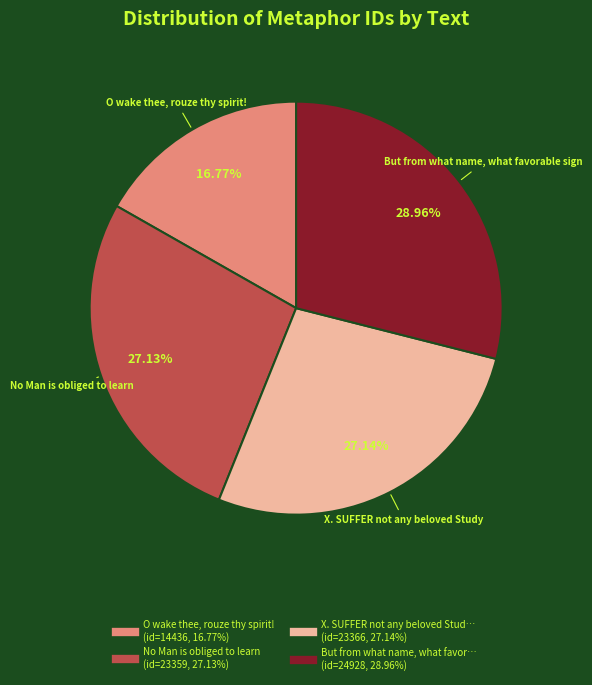

Is there a majority slice in this chart?

No